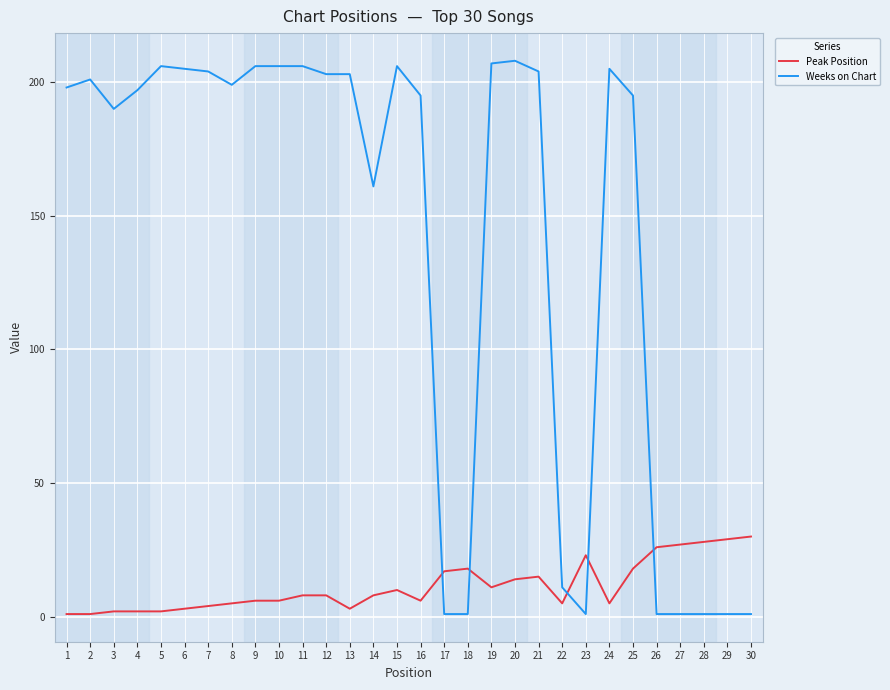

Between 20 and 30, which series saw the biggest shift?

Weeks on Chart